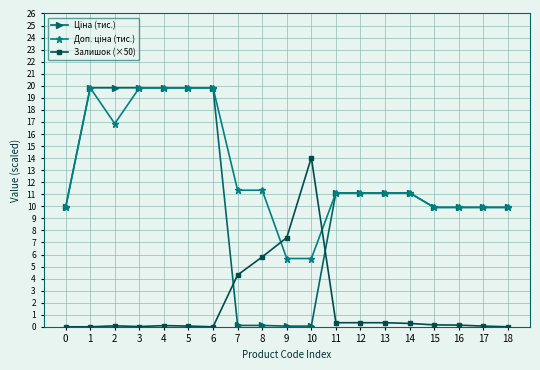

True or false: Залишок (×50) has more than 2 points higher than both neighbors.

True